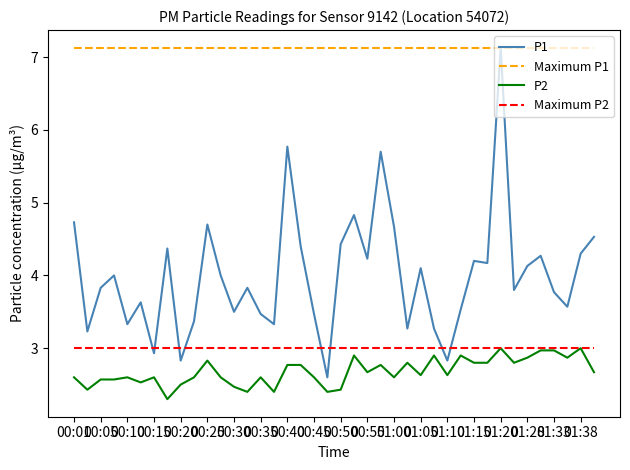

At how many categories does at least one series exceed 5?

40